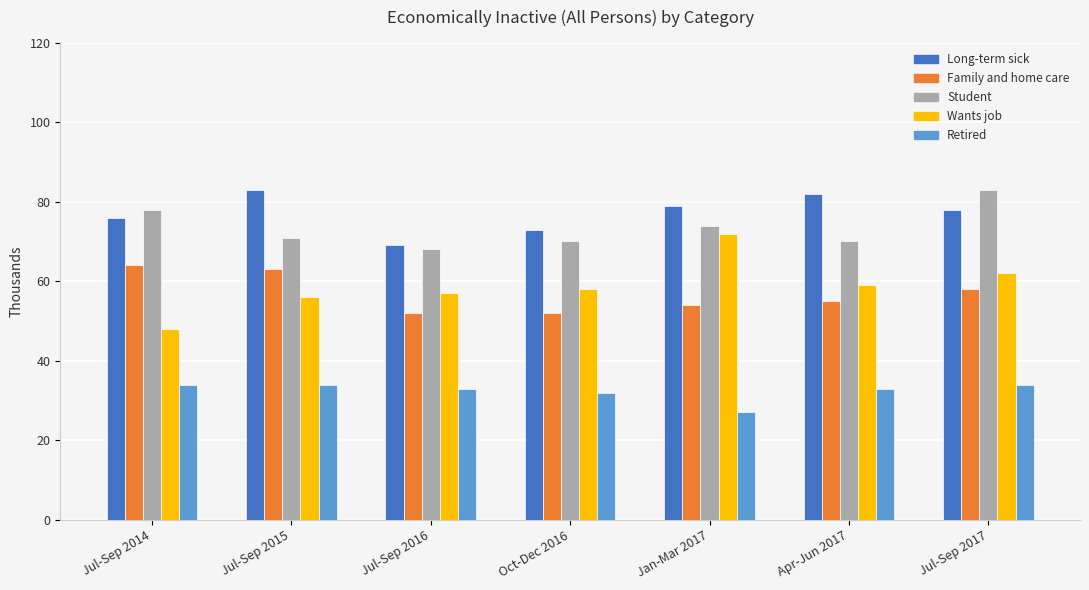

Which series changed the most between Oct-Dec 2016 and Jul-Sep 2017?

Student